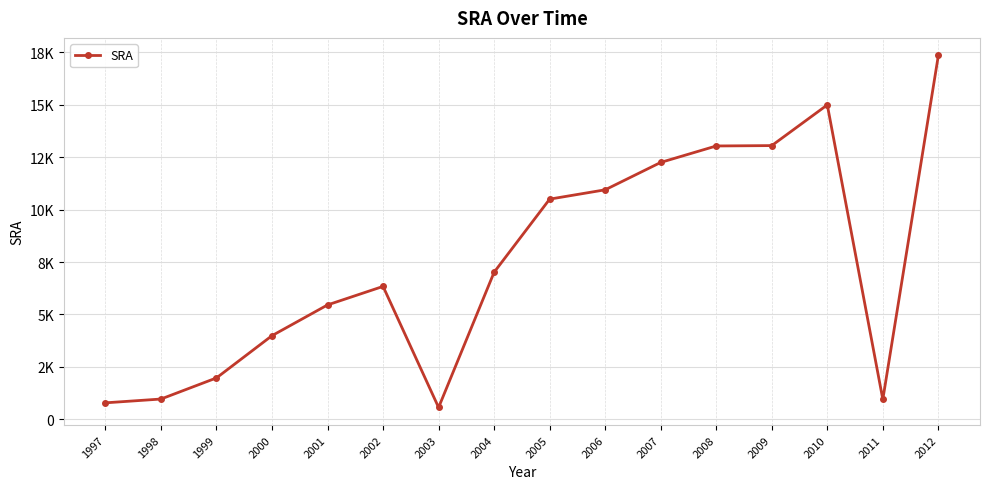

Does the chart have visible grid lines?

Yes